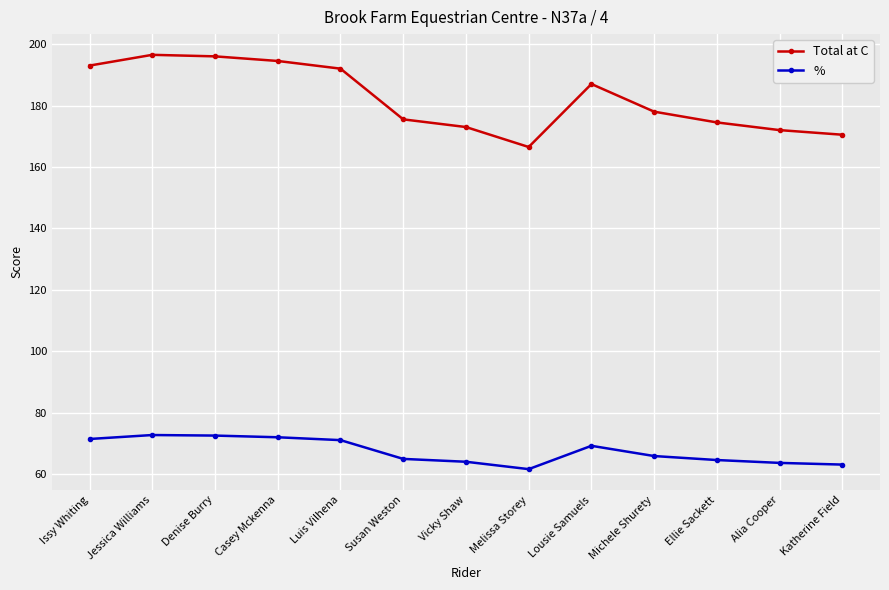

Does the chart have visible grid lines?

Yes